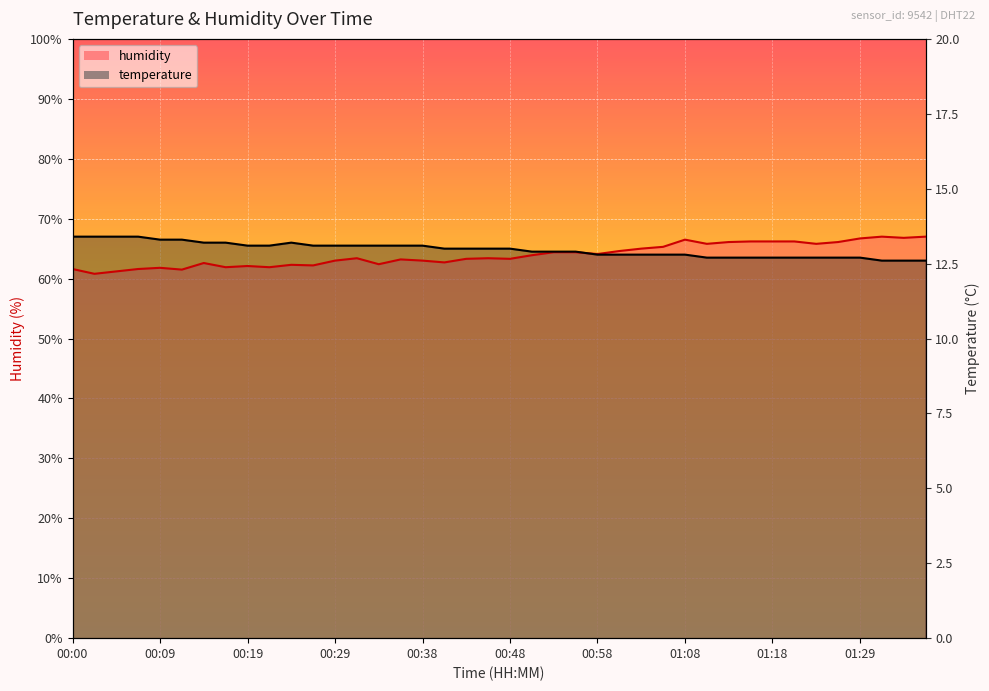

How many data points does each series have?

40